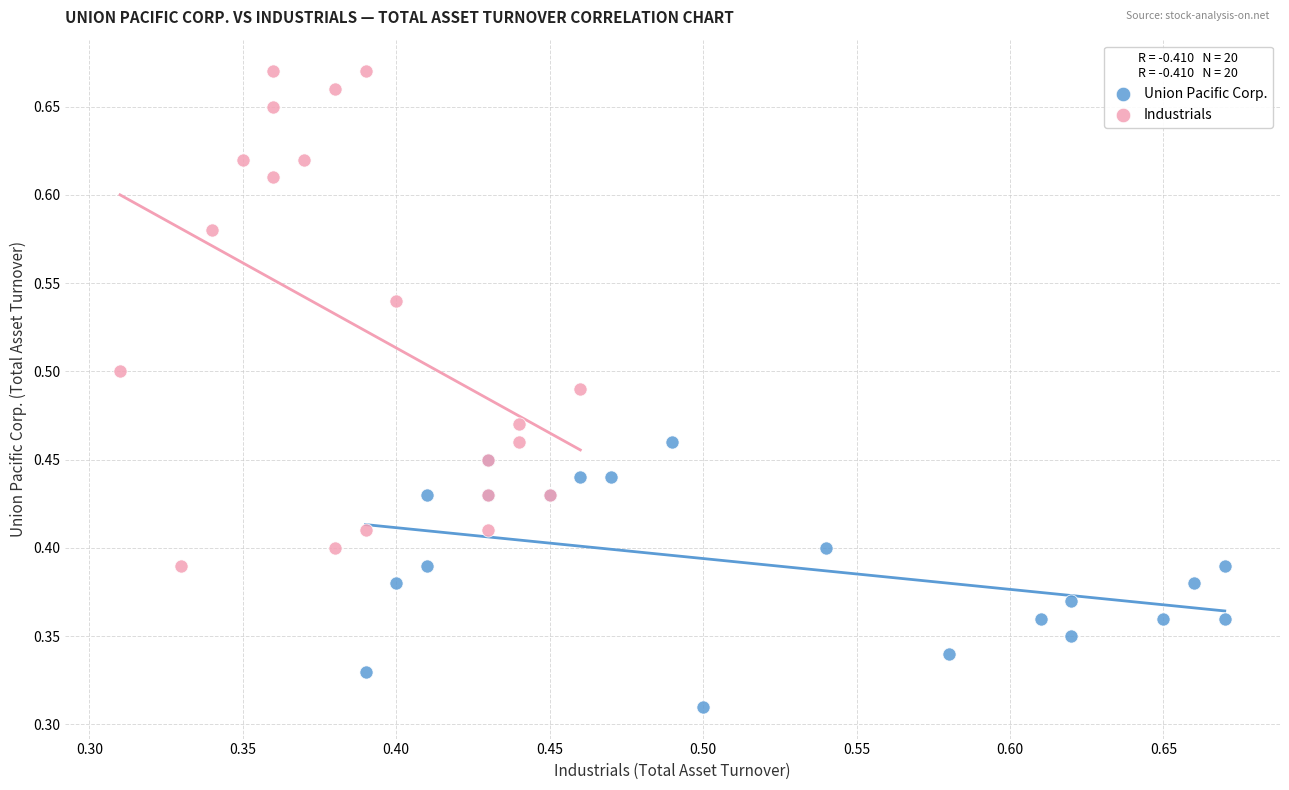

Which series has the largest Y range (max minus min)?

Industrials